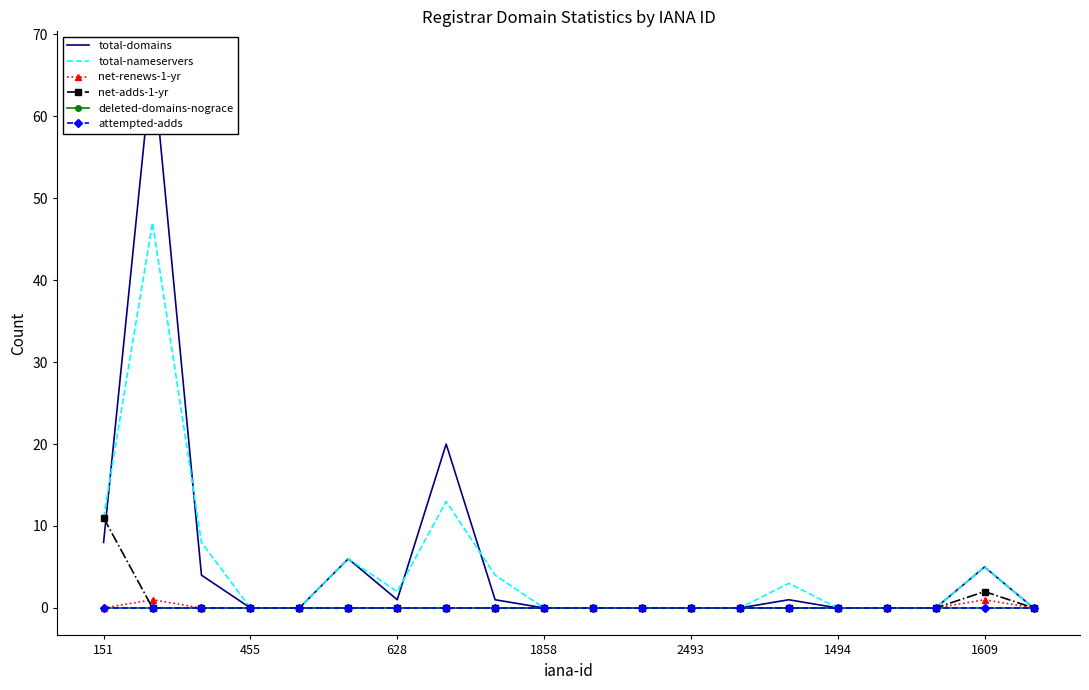

At 7, list the series in order from largest to smallest.

total-domains, total-nameservers, net-renews-1-yr, net-adds-1-yr, deleted-domains-nograce, attempted-adds